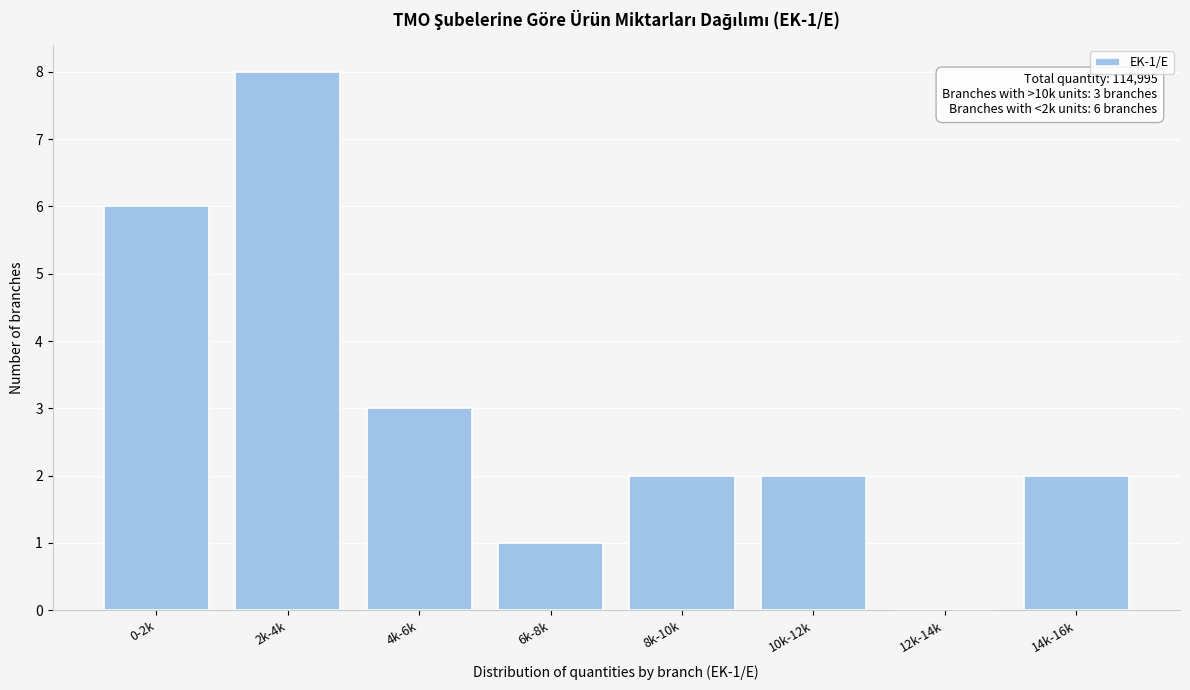

Reading left to right, transcribe all the data shown in this chart.

0-2k=6	2k-4k=8	4k-6k=3	6k-8k=1	8k-10k=2	10k-12k=2	12k-14k=0	14k-16k=2